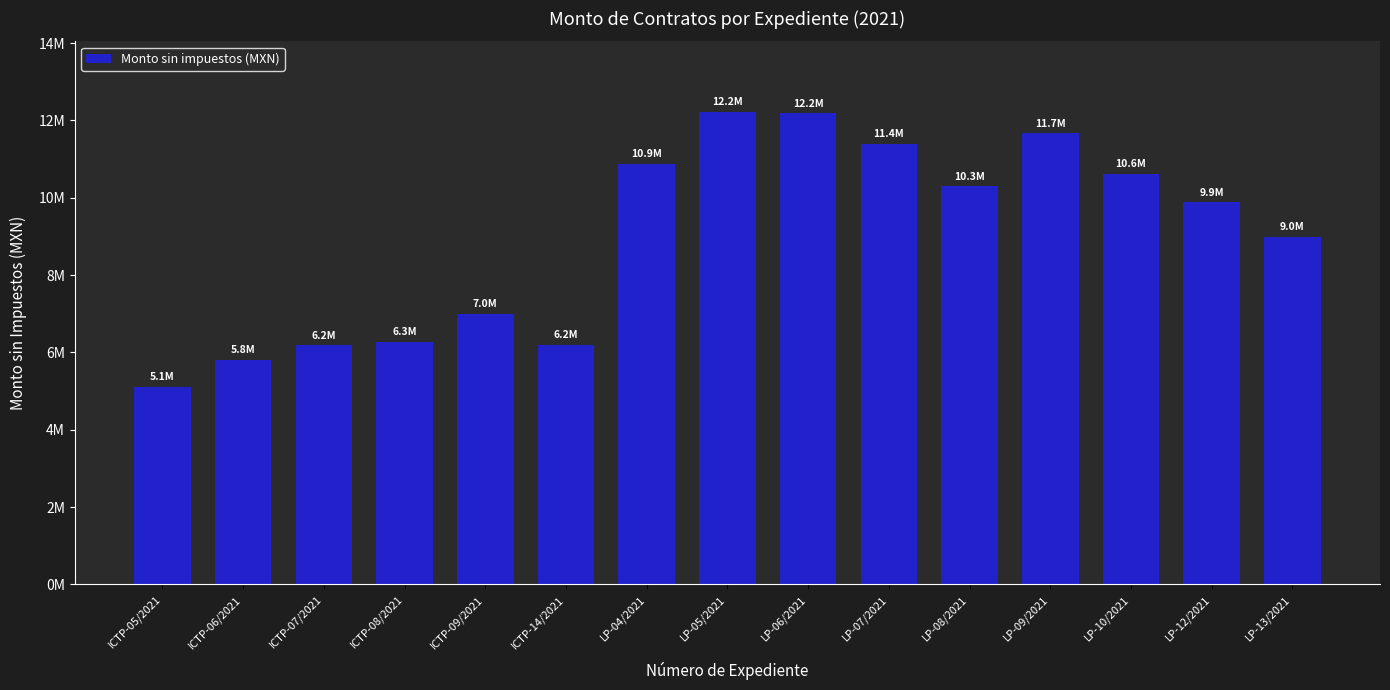

Between LP-13/2021 and ICTP-06/2021, which is larger?

LP-13/2021